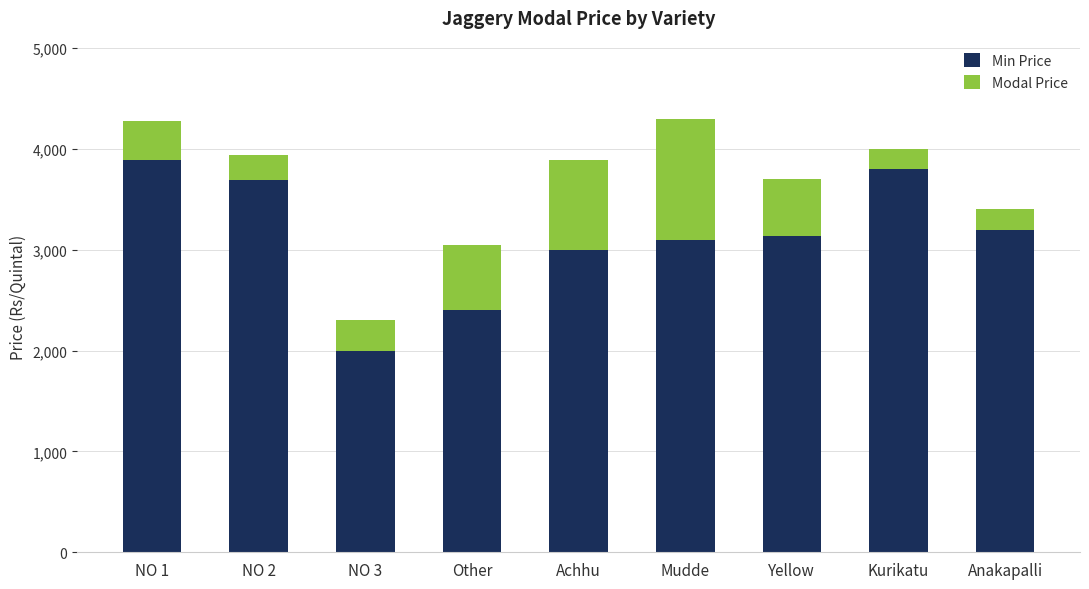

The Min Price series shows 3200 at Anakapalli. True or false?

True